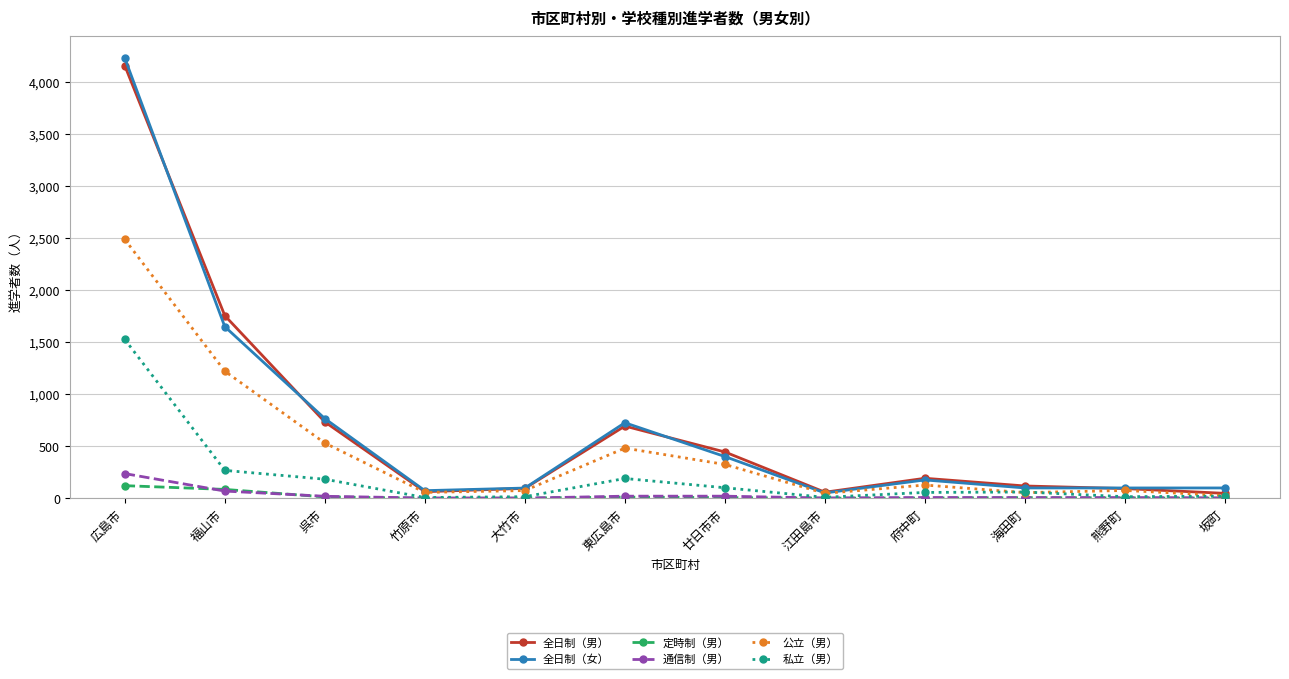

Which label corresponds to the largest value in the chart?

広島市